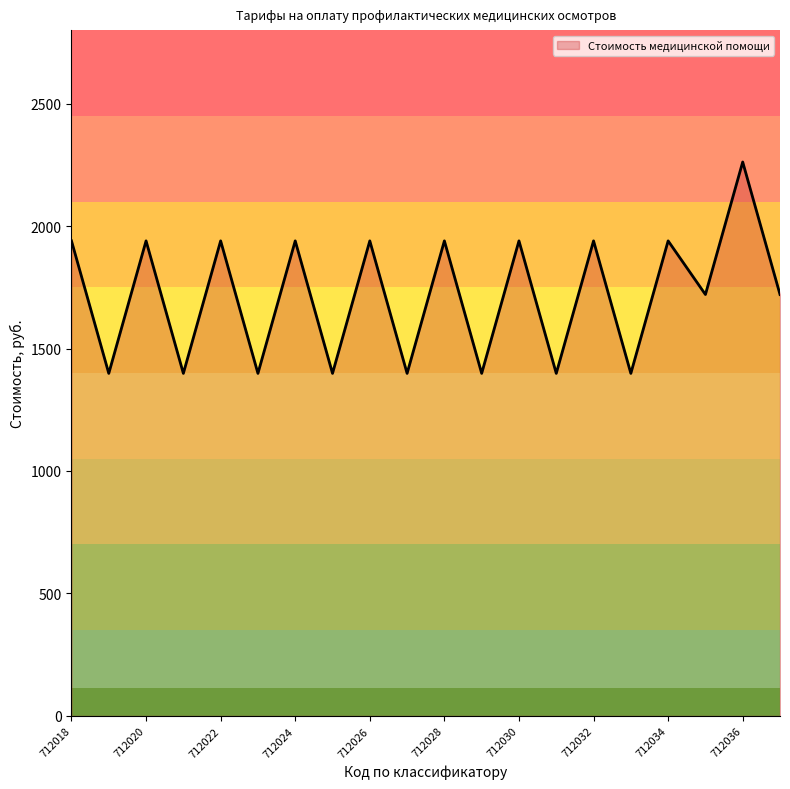

What is the maximum value shown in the chart?

2261.5